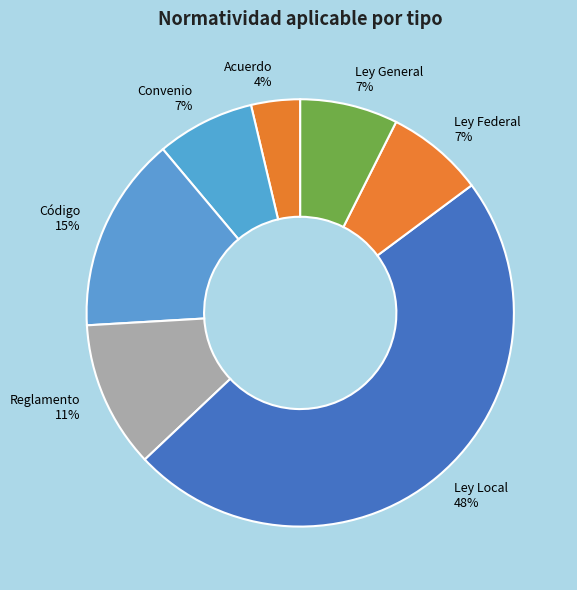

Is the sum of Reglamento and Ley General greater than half?

No